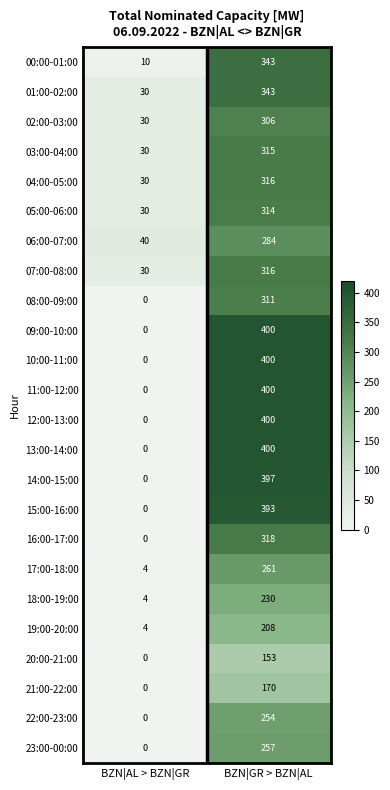

At which category does the chart reach its minimum across all series?

BZN|AL > BZN|GR